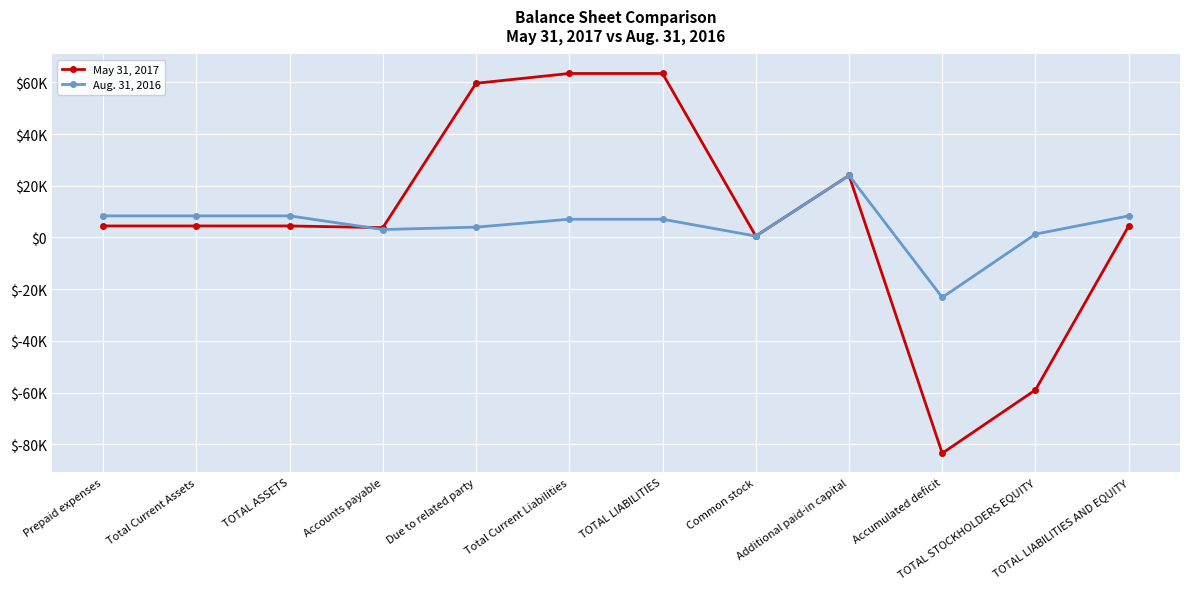

What is the difference between the maximum and minimum values in the Aug. 31, 2016 series?

47180